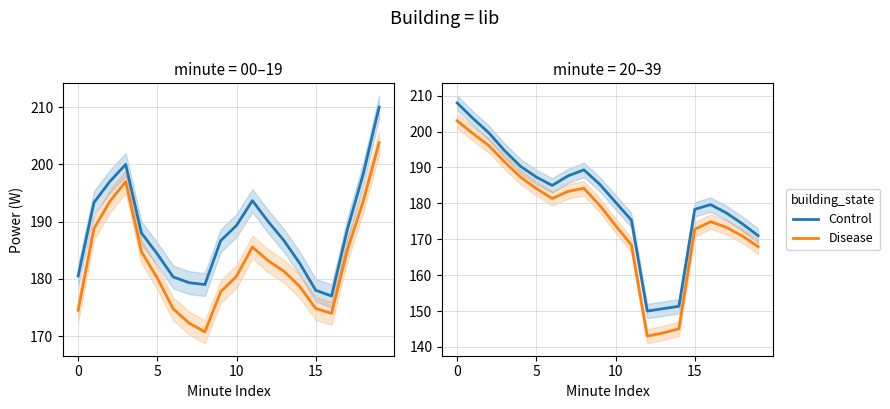

What is the label of the 3rd point from the right?

17